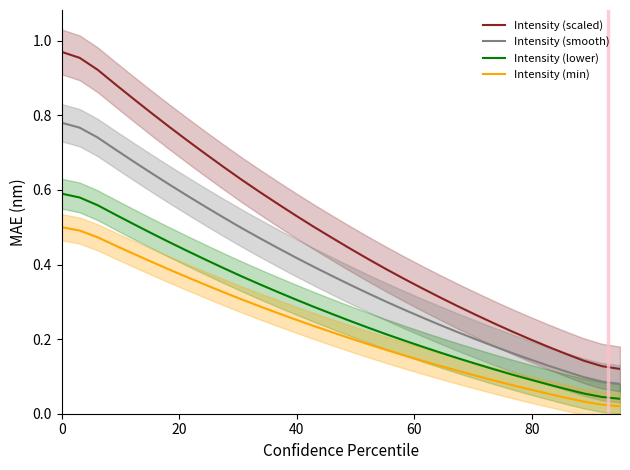

True or false: Intensity (lower) and Intensity (smooth) cross at least once.

False